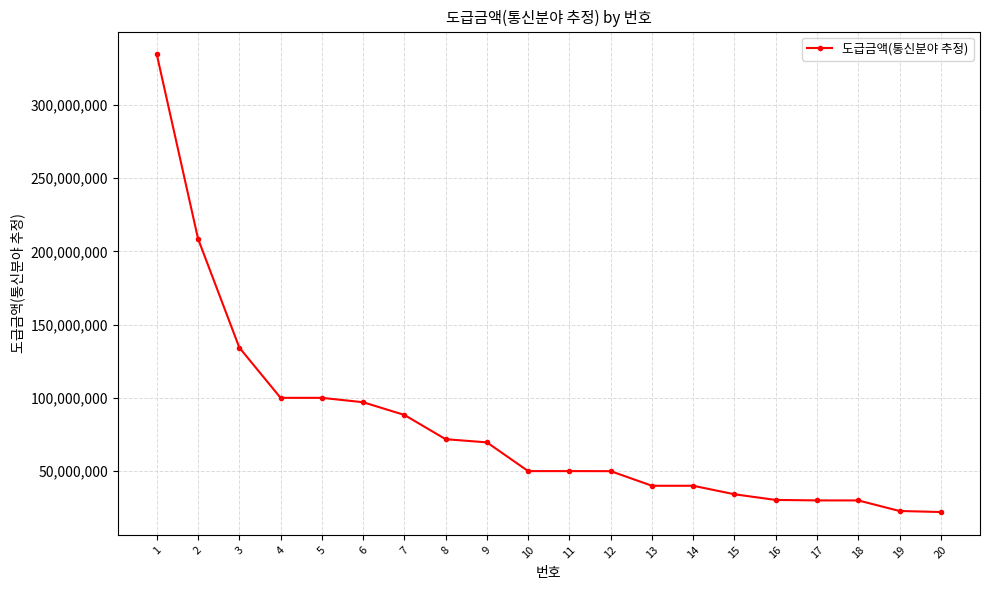

True or false: the data shows 72005317 at 2.

False